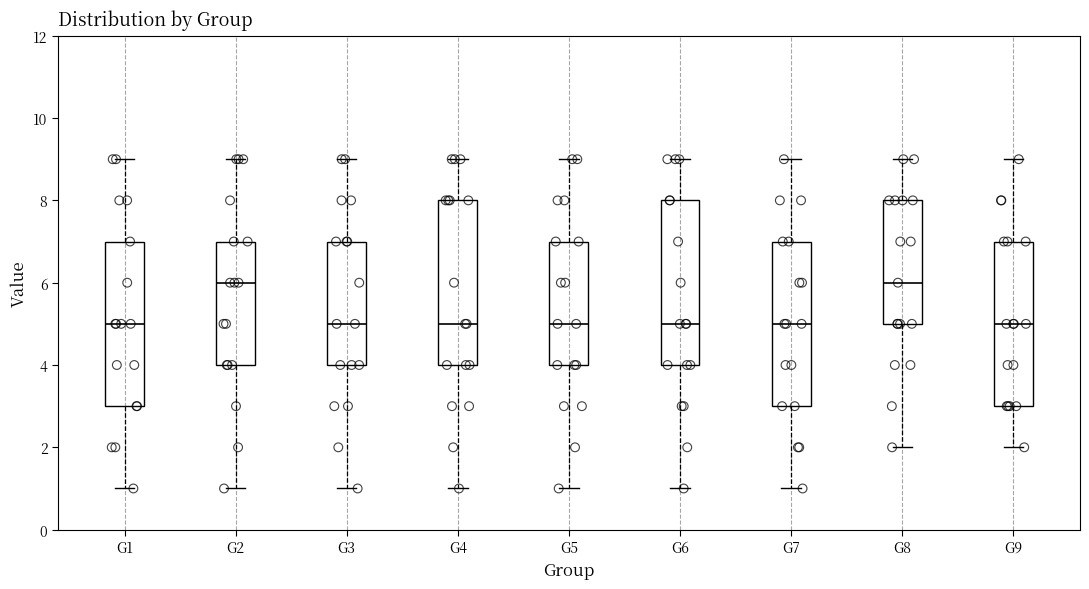

Reading left to right, transcribe this box plot: for each box, give where its median line is, the range the box spans, and where its two whiskers end, as read against the y-axis. The values are not printed on the chart, so give them approximately, as read against the axis.

G1: median 5, box 3 to 7, whiskers 1 to 9
G2: median 6, box 4 to 7, whiskers 1 to 9
G3: median 5, box 4 to 7, whiskers 1 to 9
G4: median 5, box 4 to 8, whiskers 1 to 9
G5: median 5, box 4 to 7, whiskers 1 to 9
G6: median 5, box 4 to 8, whiskers 1 to 9
G7: median 5, box 3 to 7, whiskers 1 to 9
G8: median 6, box 5 to 8, whiskers 2 to 9
G9: median 5, box 3 to 7, whiskers 2 to 9